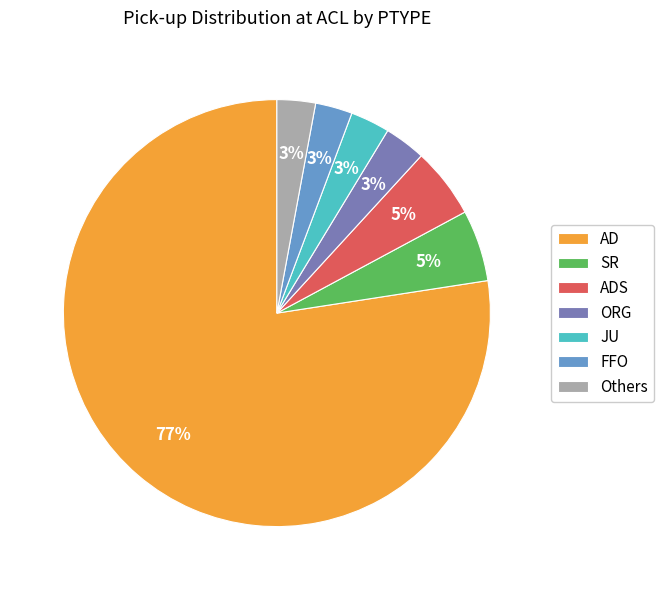

Does AD account for over 50% of the chart?

Yes